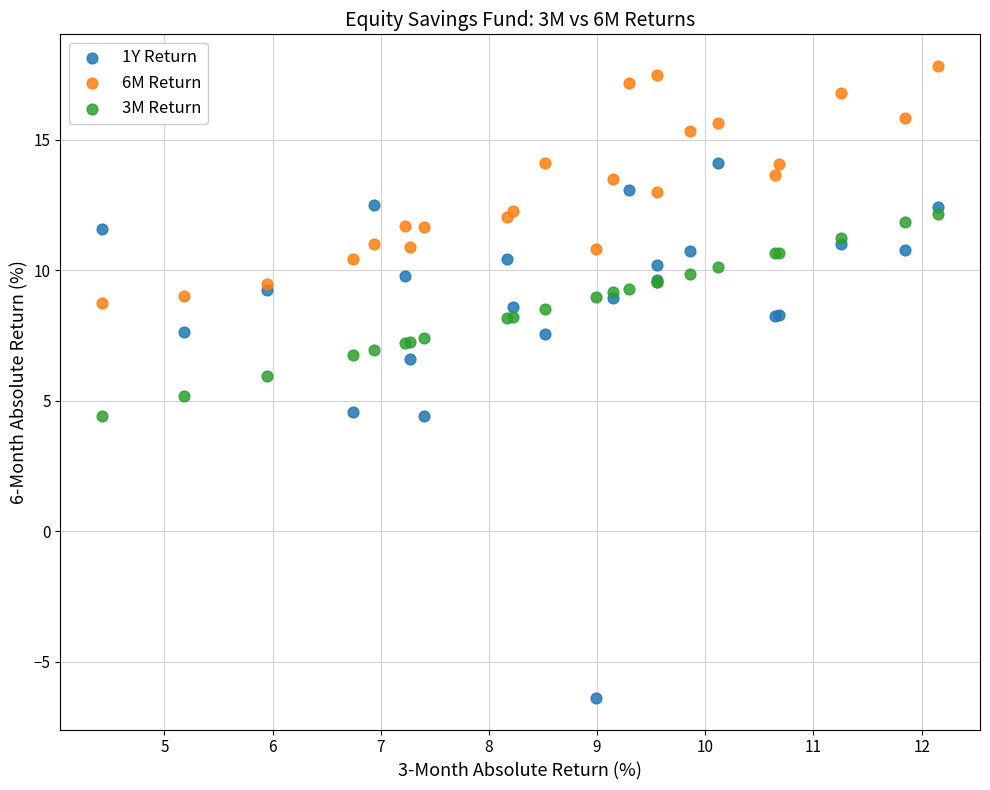

Which series has the widest spread of Y values?

1Y Return